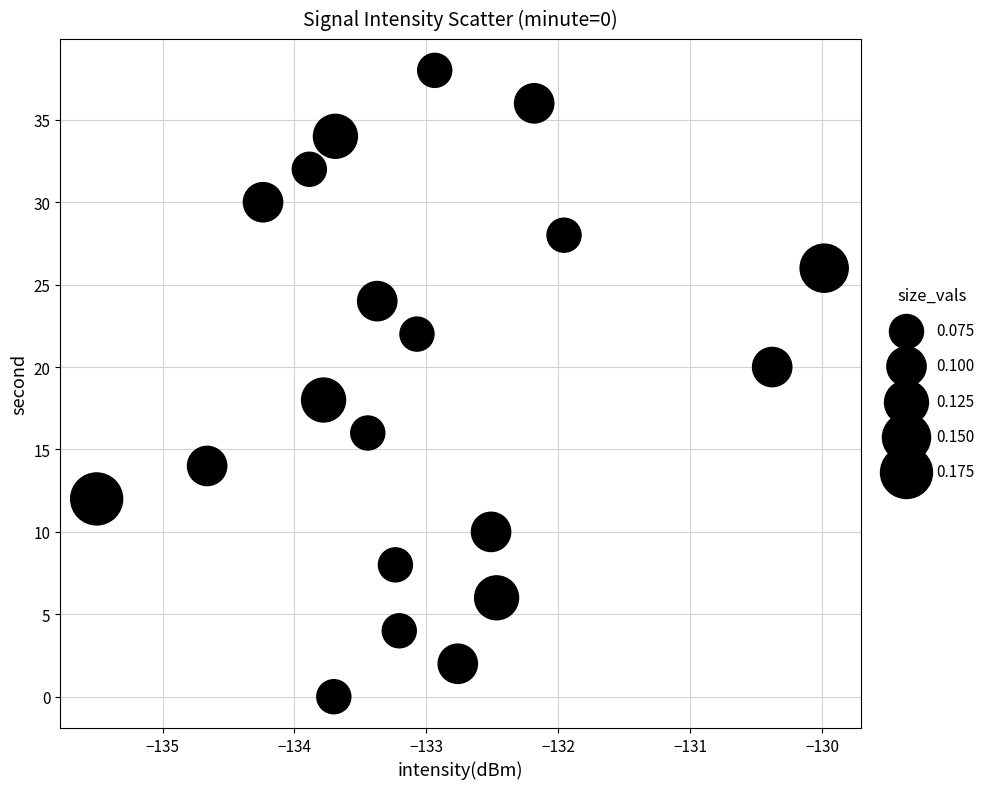

What is the range of Y values (max minus min)?

38